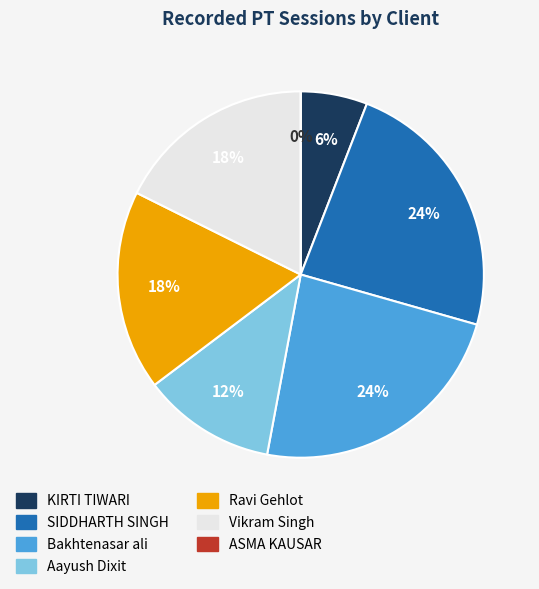

Is there a majority slice in this chart?

No